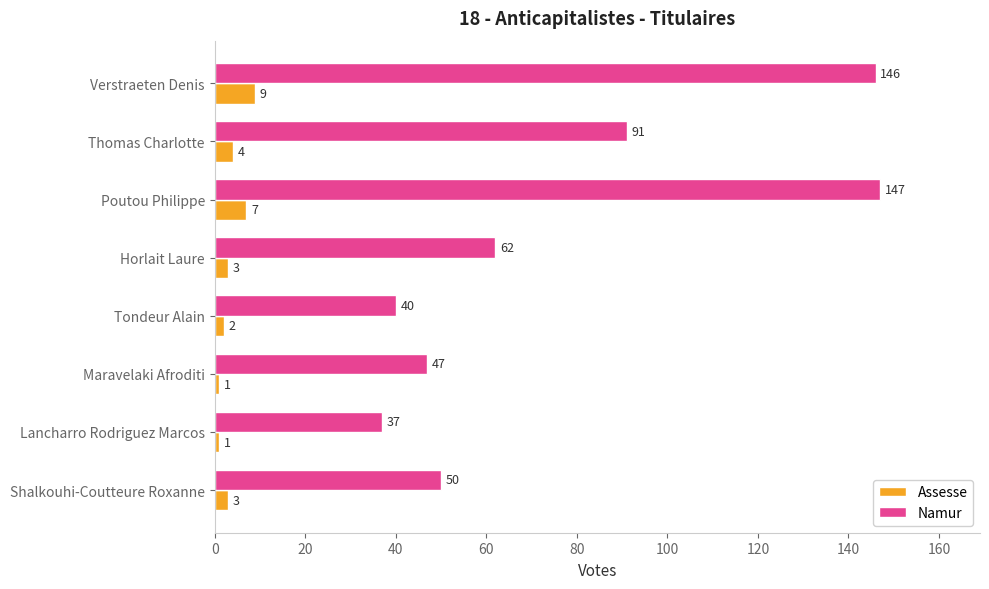

What is the average value of the Assesse series?

4